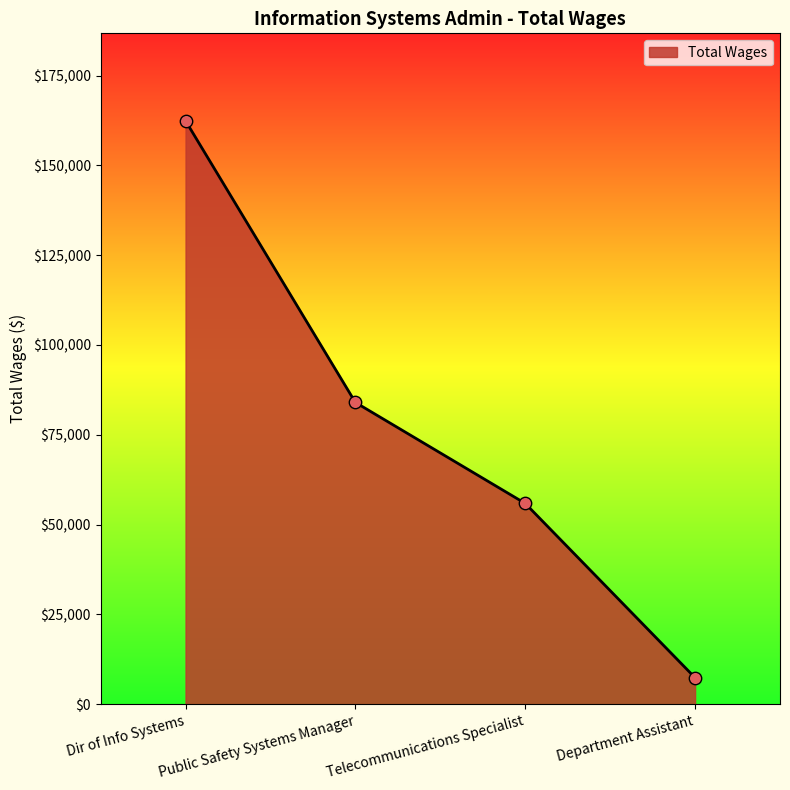

Which has a higher value, Dir of Info Systems or Public Safety Systems Manager?

Dir of Info Systems